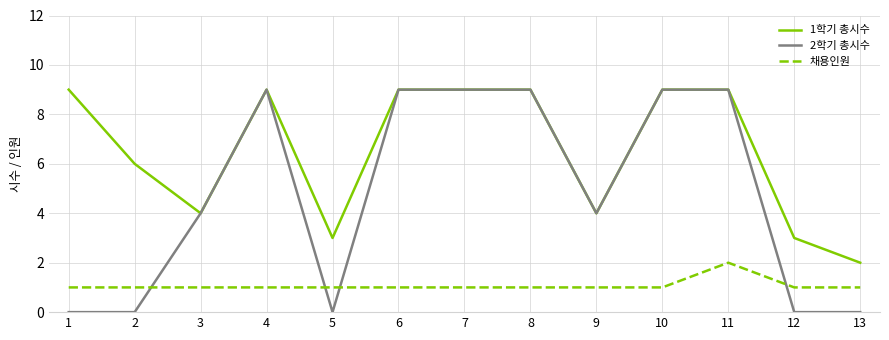

Count the 2학기 총시수 values in the range 0 to 9.

13